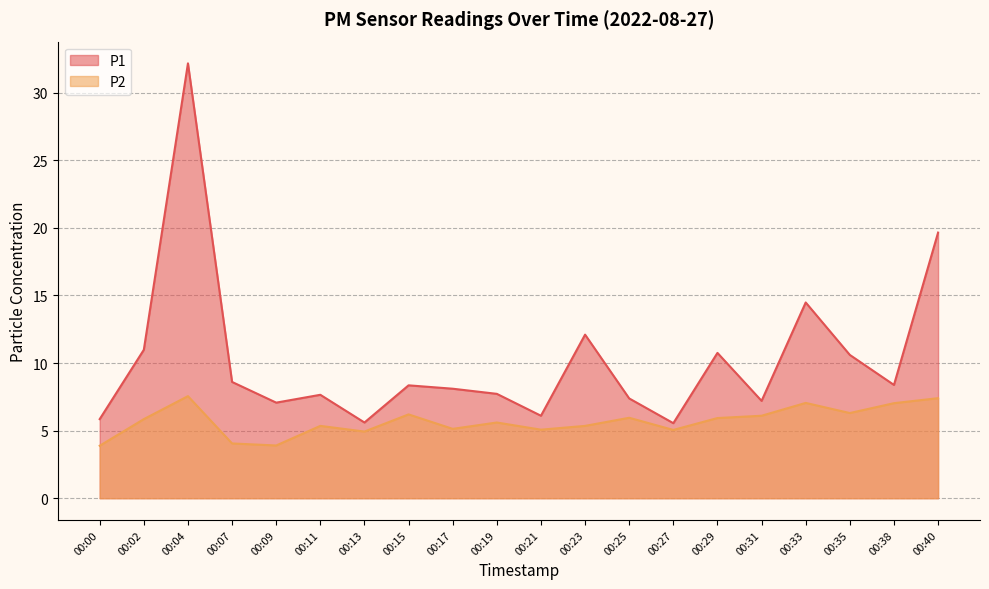

At which category does P2 reach its first local valley?

00:09